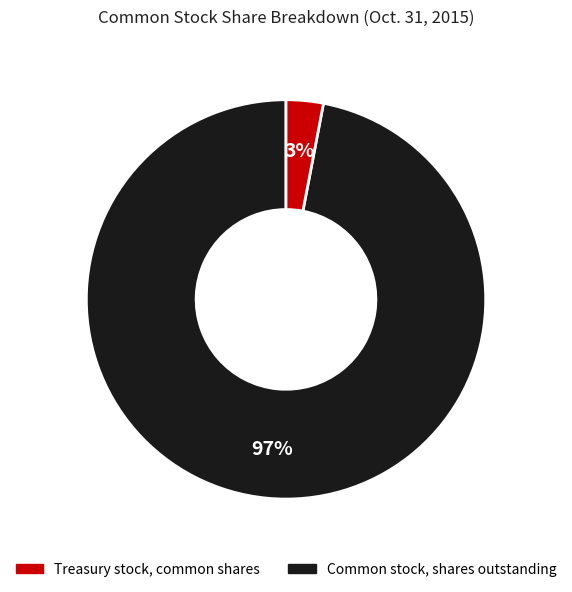

To the nearest percent, what is the difference between the largest and smallest slice percentages?

94%